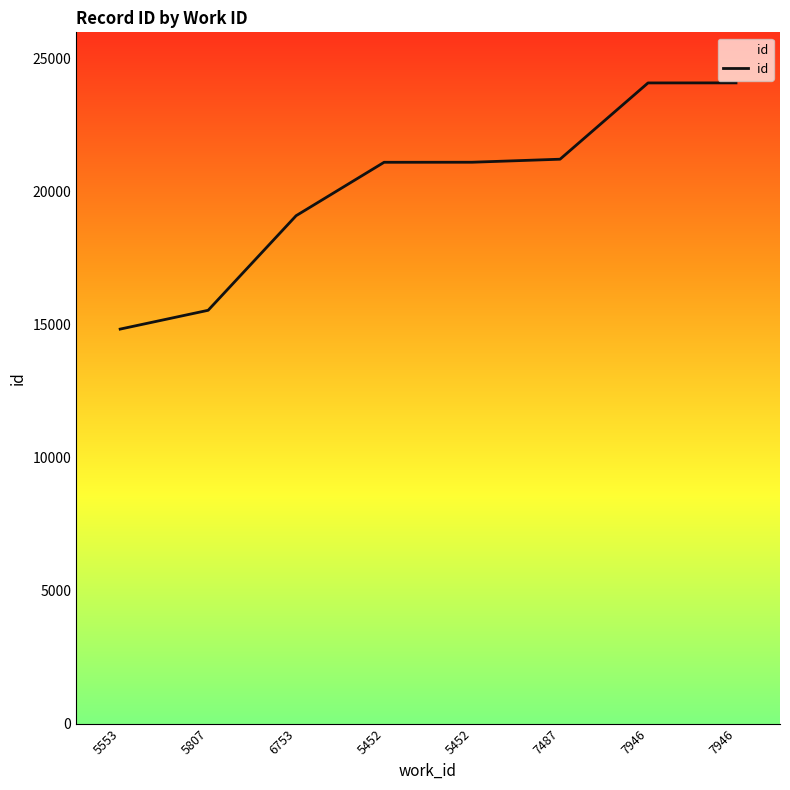

How many values are below 21114?

4